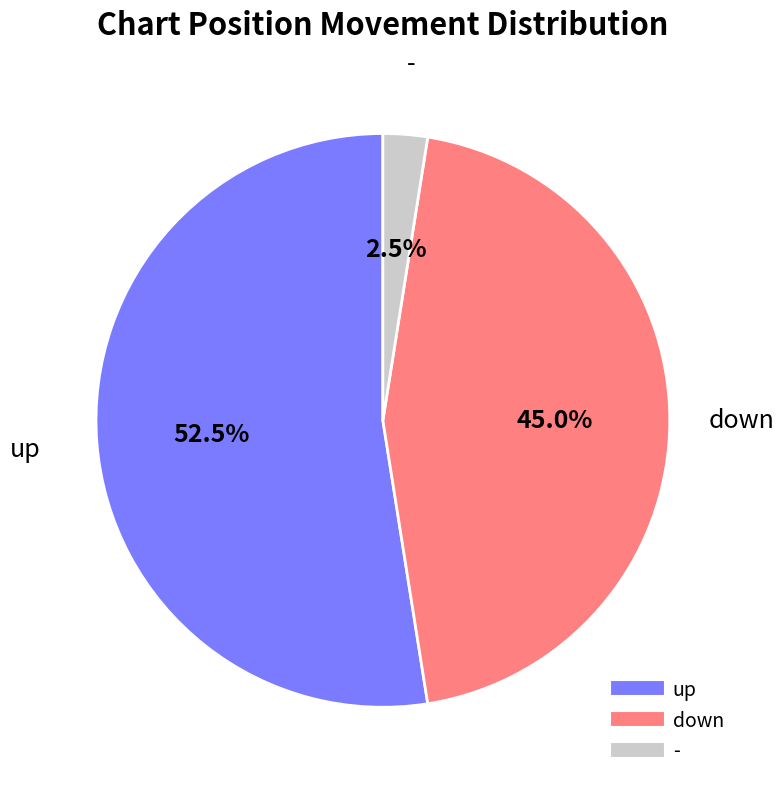

What is the total percentage of up and down?

97.5%